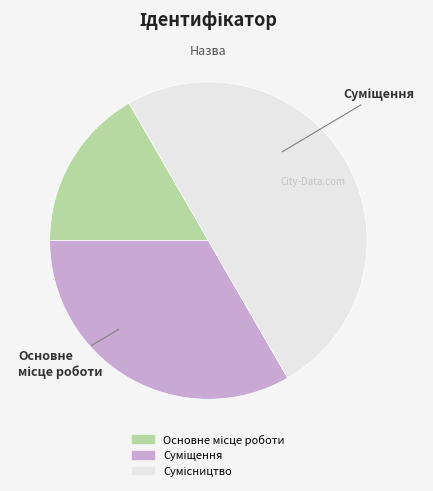

Is it true that Суміщення is 41% of the pie?

False